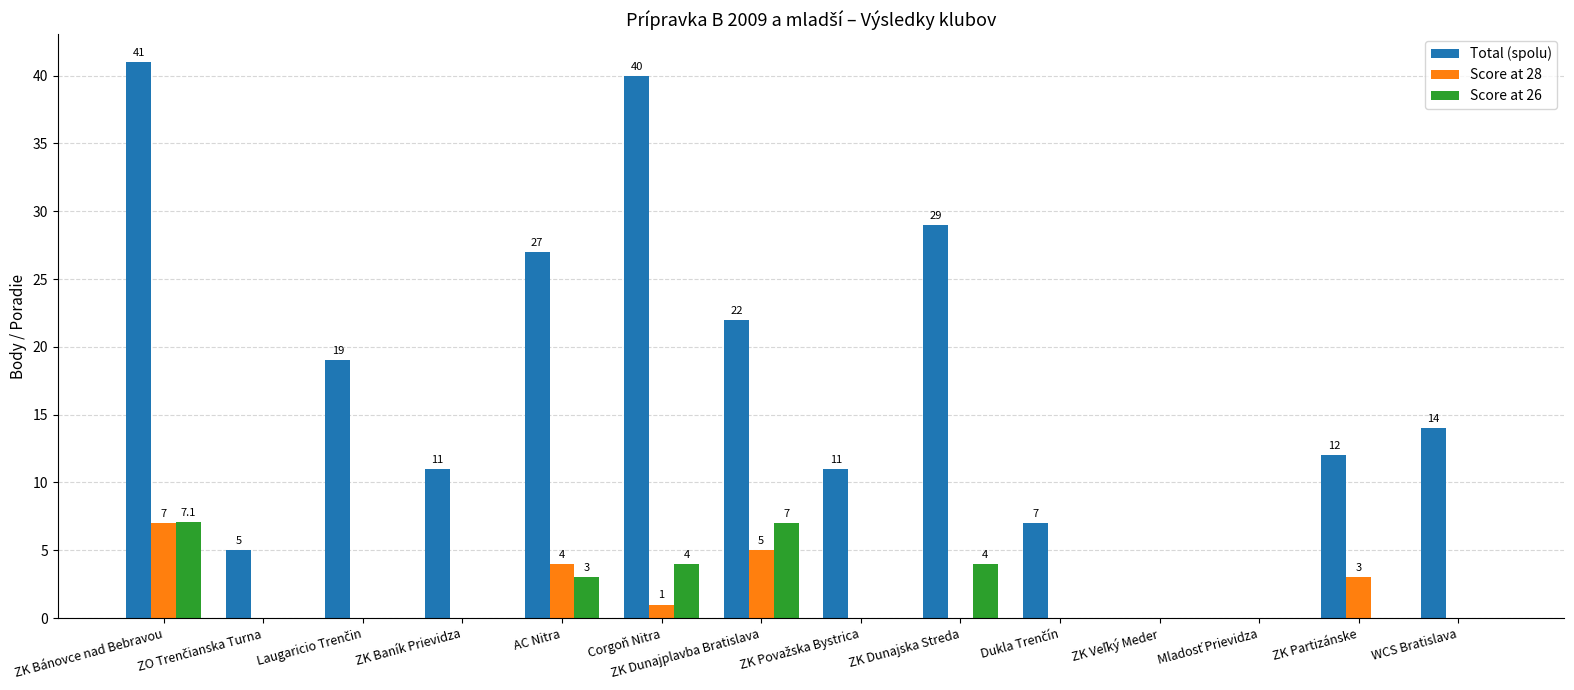

At which label does Total (spolu) first exceed 14?

ZK Bánovce nad Bebravou